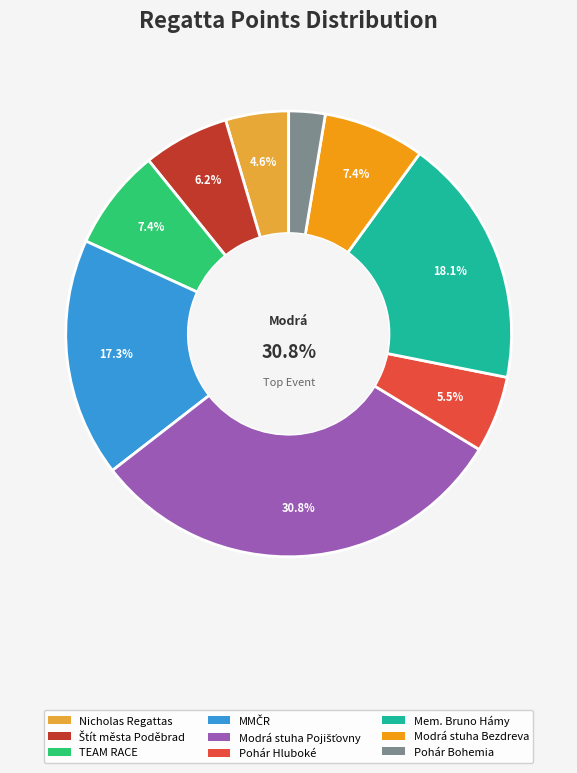

Is Mem. Bruno Hámy the majority of the pie?

No